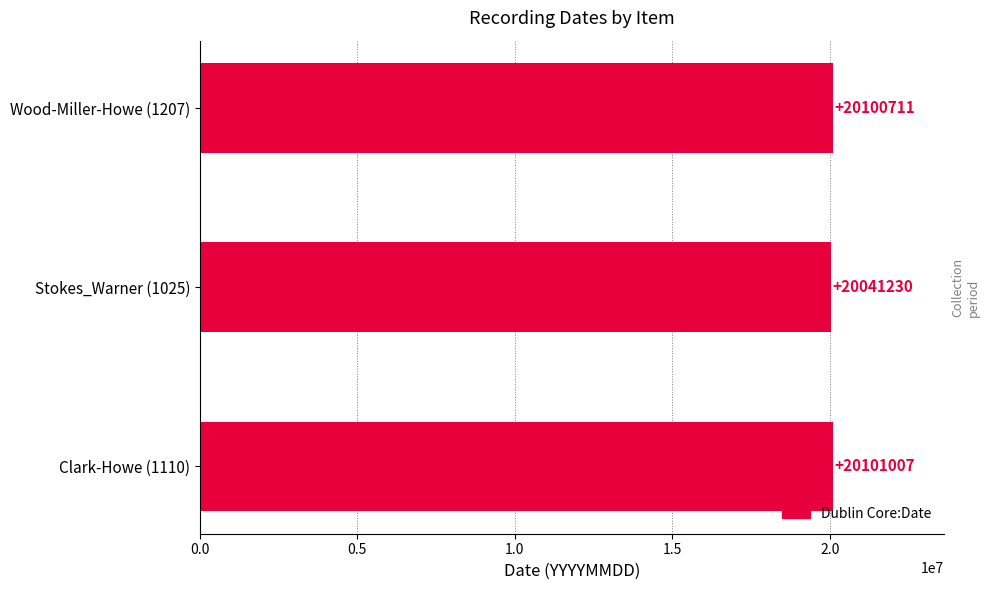

Where is the data nearest to the value 20071118?

Wood-Miller-Howe (1207)